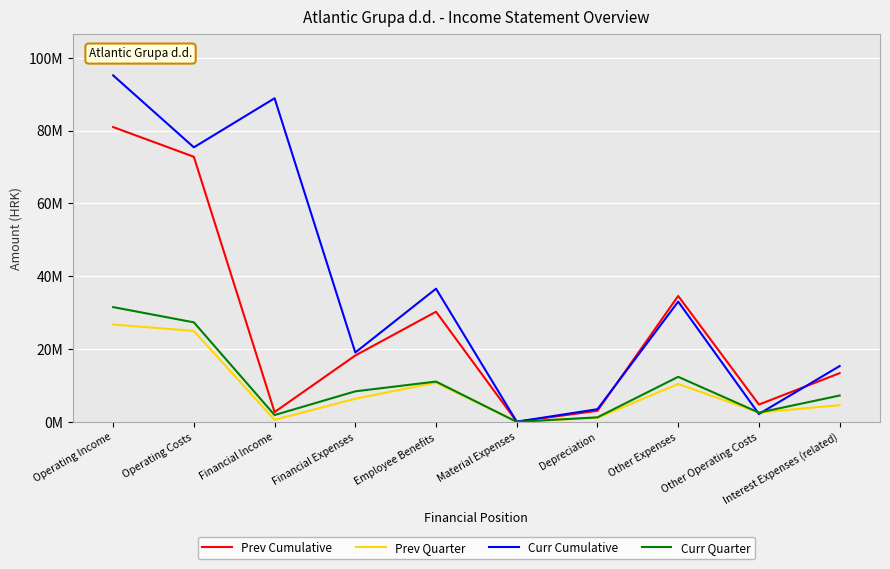

Does the chart display data point markers on the line(s)?

No